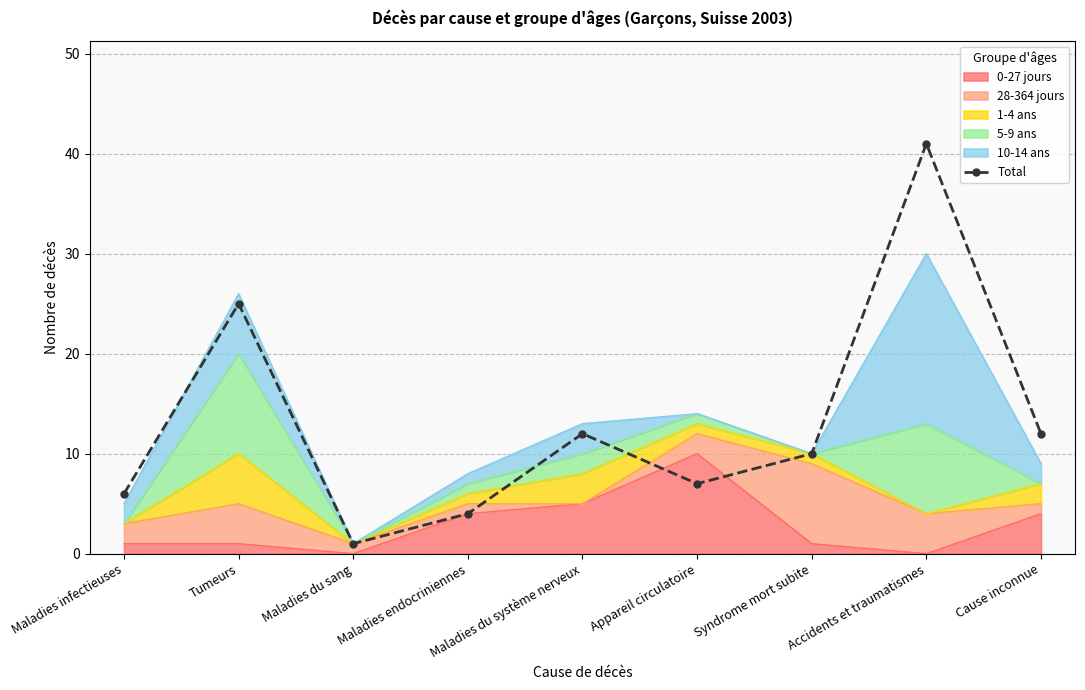

Where does the data first go above 10?

Tumeurs